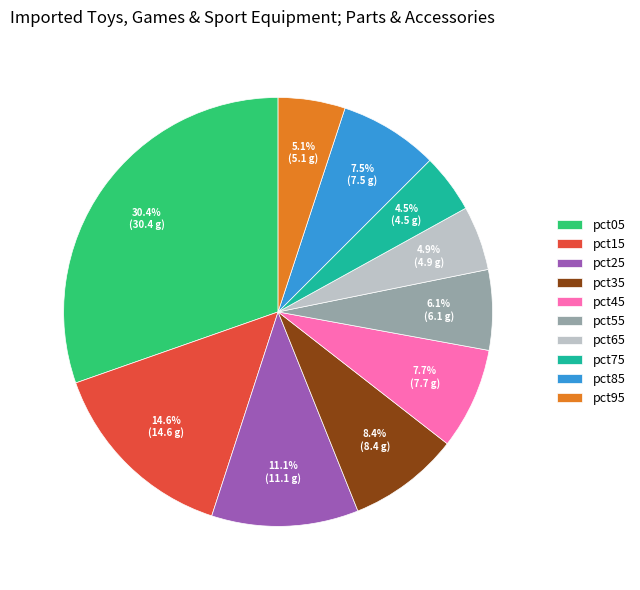

To the nearest percent, what is the average slice percentage?

10%